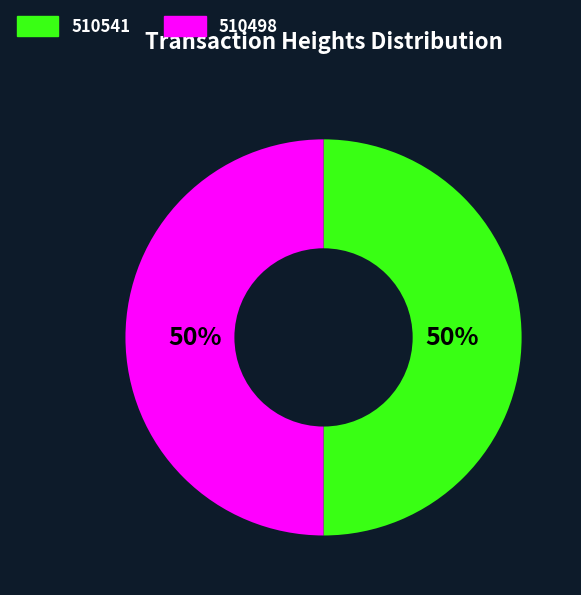

Is it true that 510541 is 50% of the pie?

True